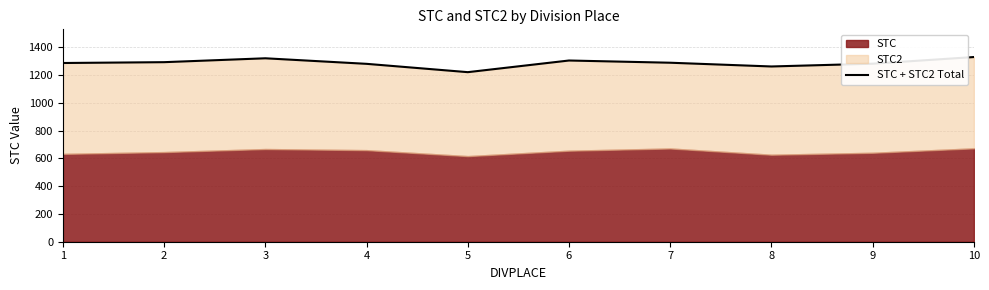

Reading left to right, extract all data points from this chart.

1288	1294	1322	1282	1222	1306	1290	1263	1283	1331